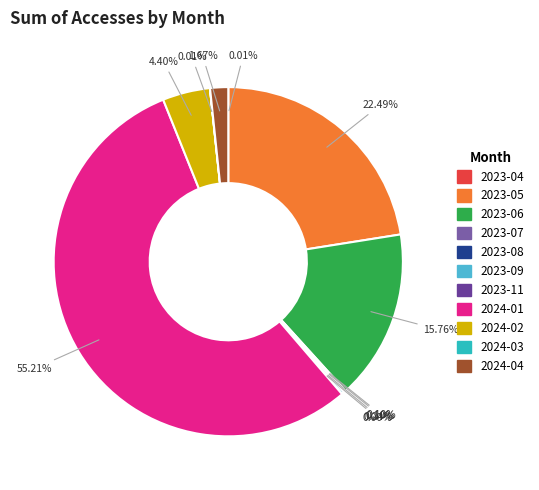

Which slice is the smallest?

2023-11